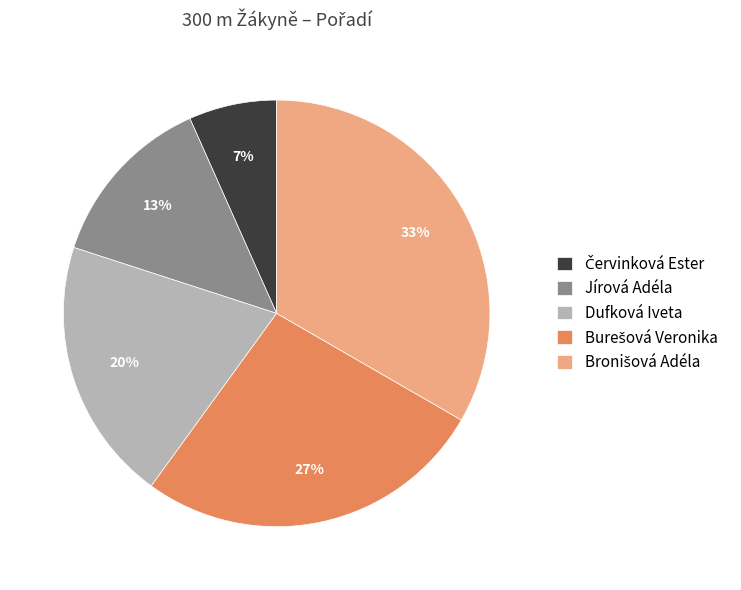

To the nearest percent, what is the average slice percentage?

20%